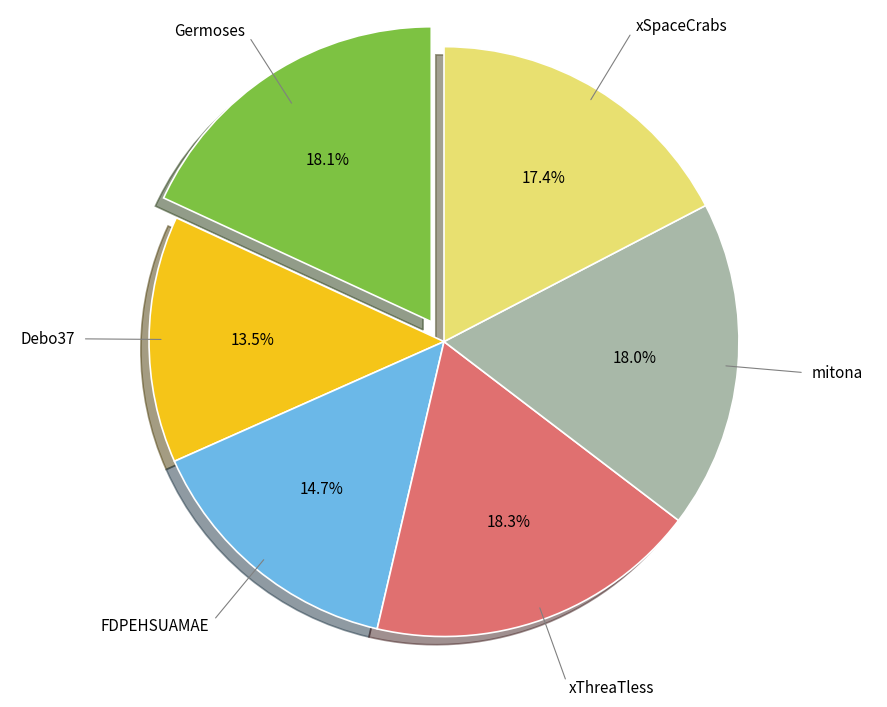

To the nearest percent, what is the difference between the largest and smallest slice percentages?

5%